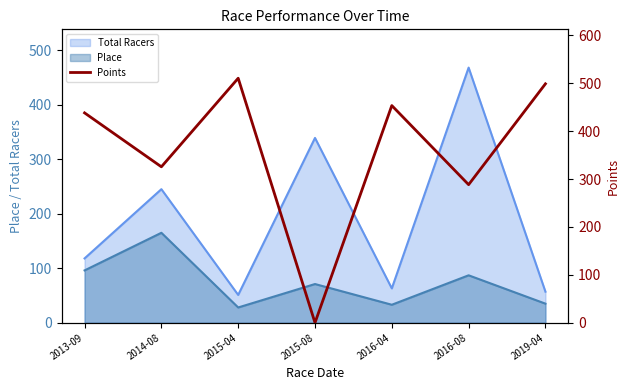

What is the difference between the maximum and minimum values?

510.5